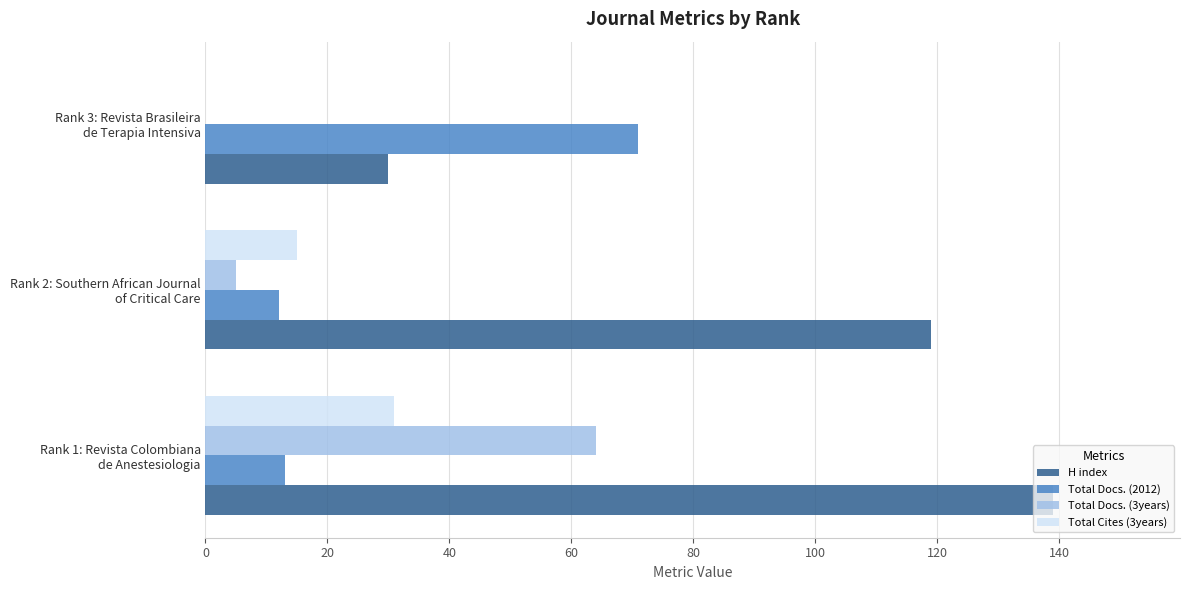

Which series has the largest total across all categories?

H index